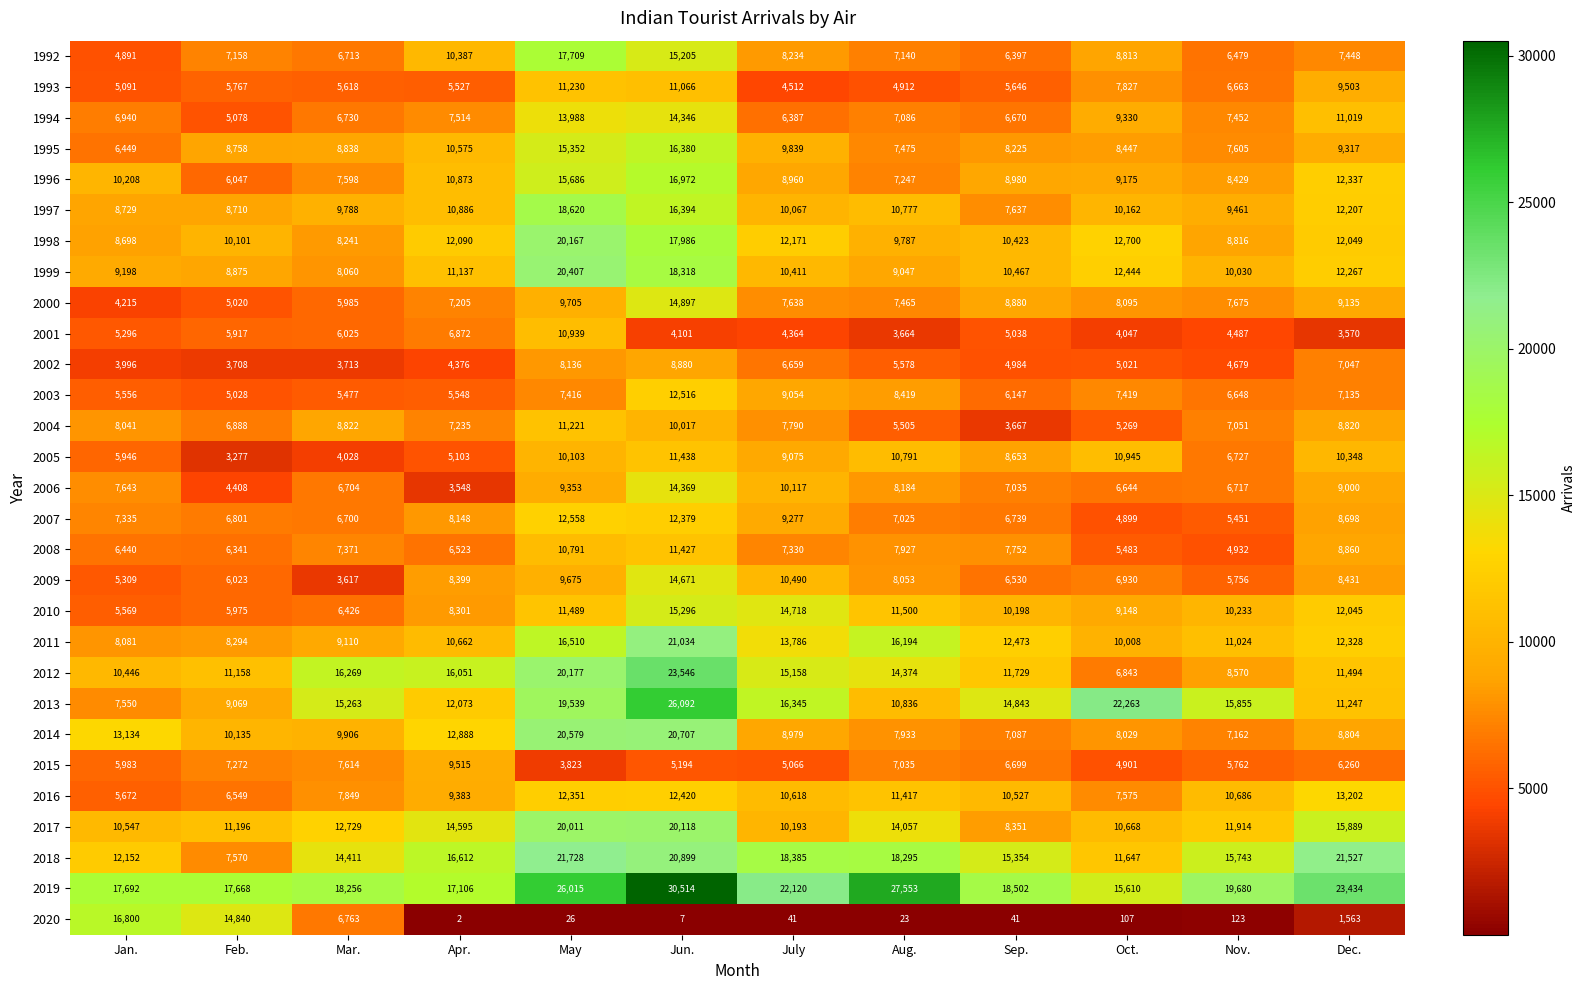

At which label does 2014 first exceed 9906?

Jan.